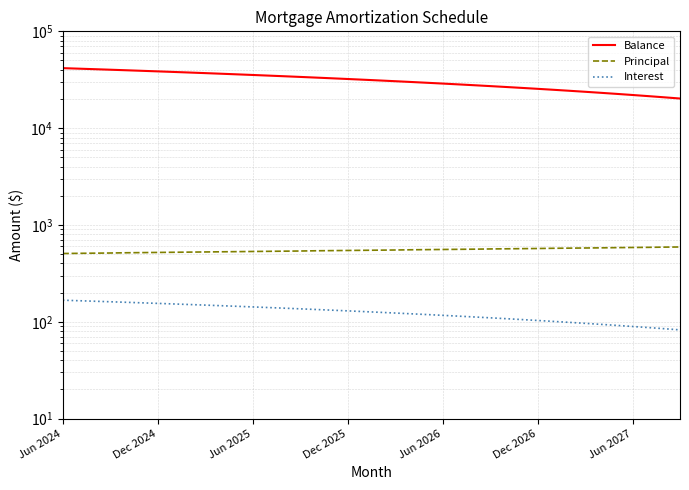

What are all the series names shown in the legend?

Balance, Principal, Interest